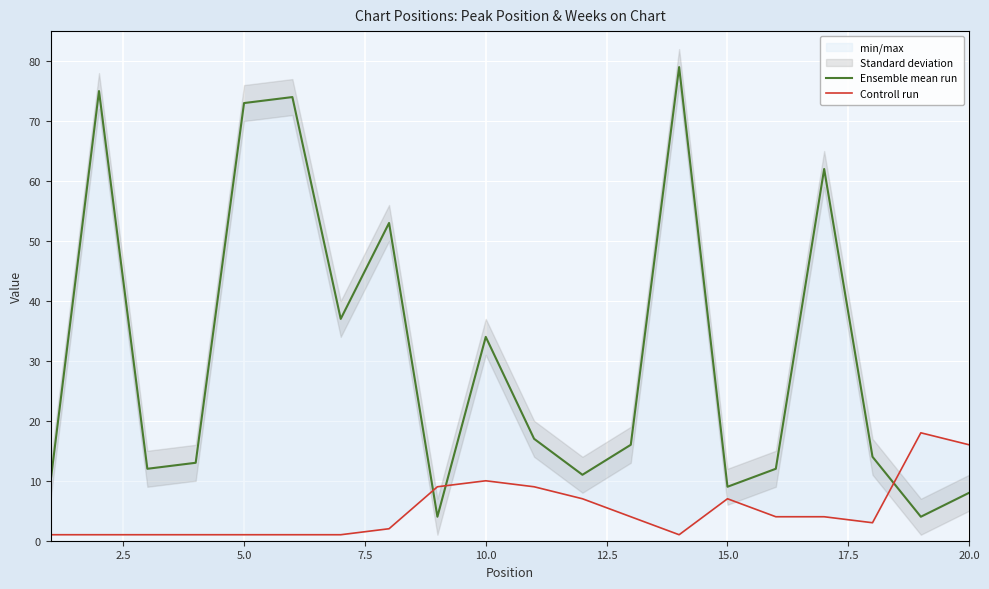

What is the maximum value for Controll run?

18